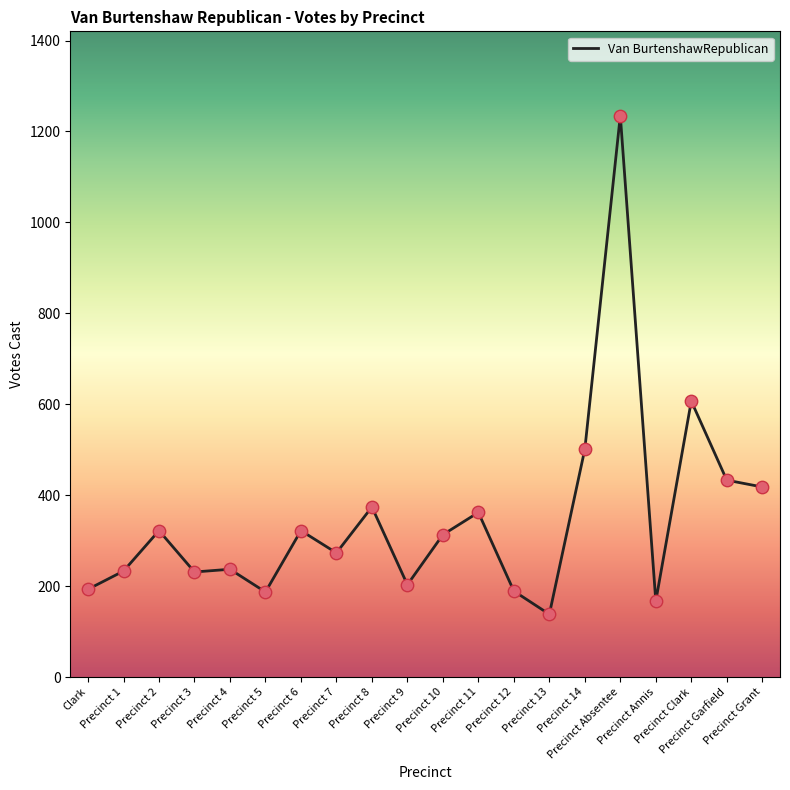

What is the change in value from Precinct 14 to Precinct Garfield?

-68